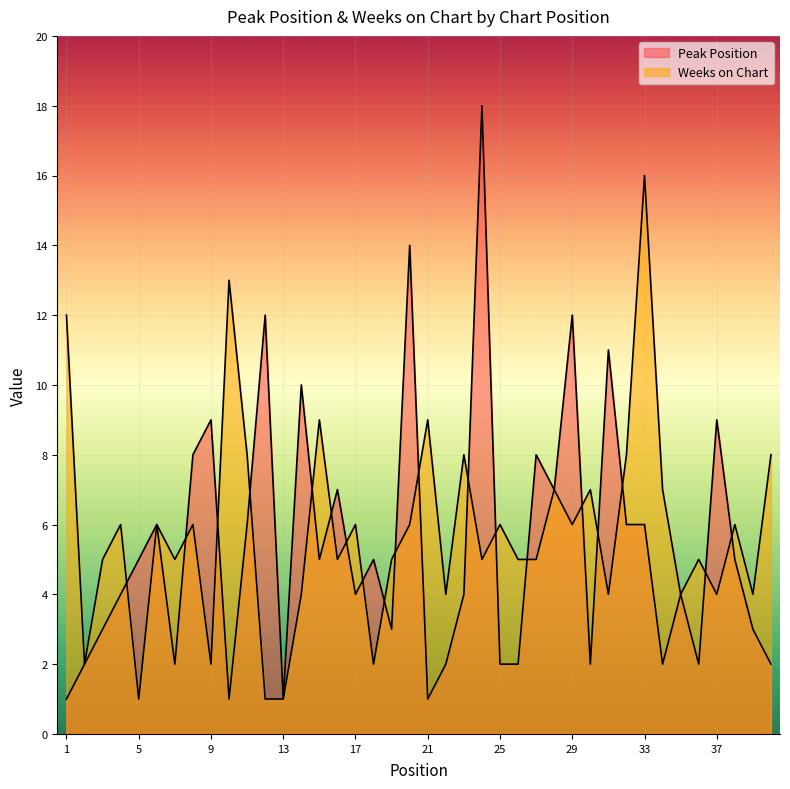

Which series ends up on top after the final intersection of Peak Position and Weeks on Chart?

Weeks on Chart